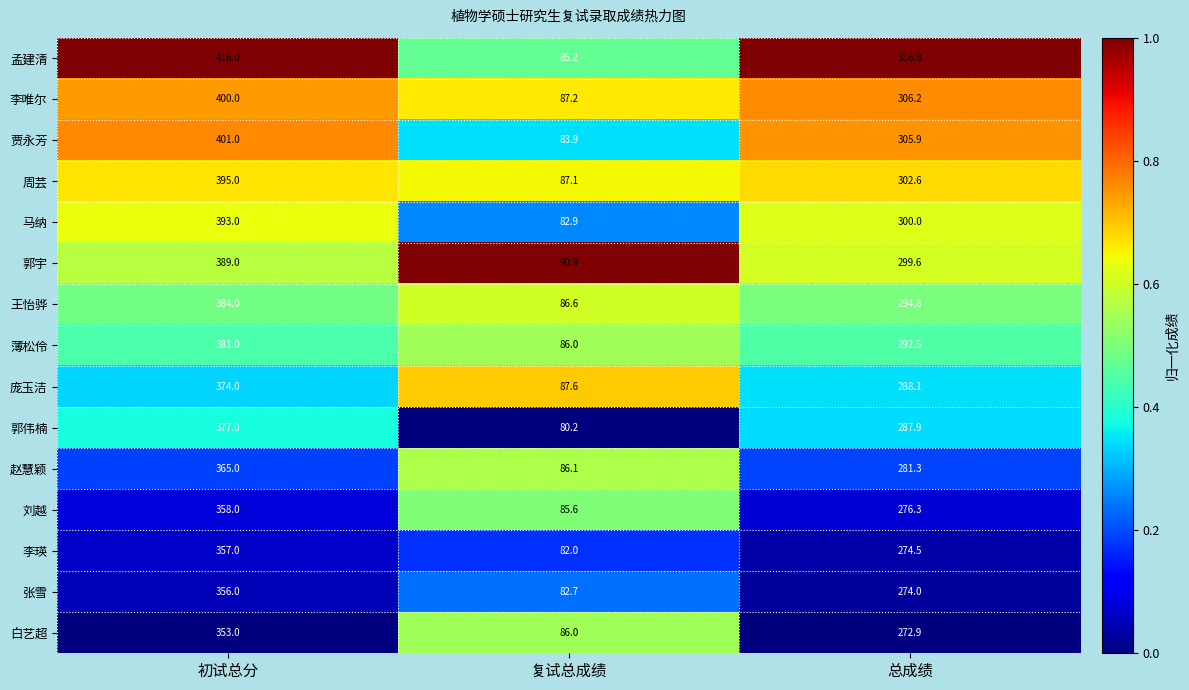

Rank the series by their maximum value, from highest to lowest.

孟建清, 贾永芳, 李唯尔, 周芸, 马纳, 郭宇, 王怡骅, 薄松伶, 郭伟楠, 庞玉洁, 赵慧颖, 刘越, 李瑛, 张雪, 白艺超